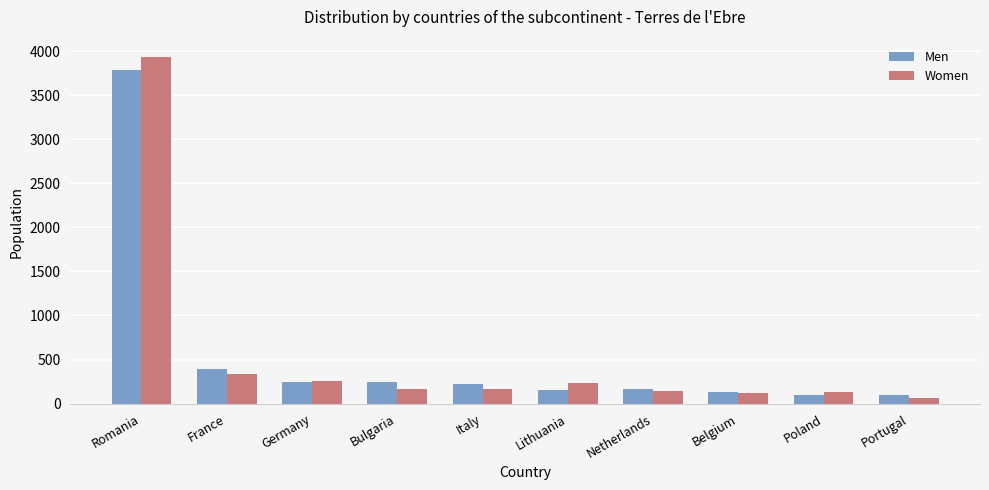

Count the number of data series in this chart.

2